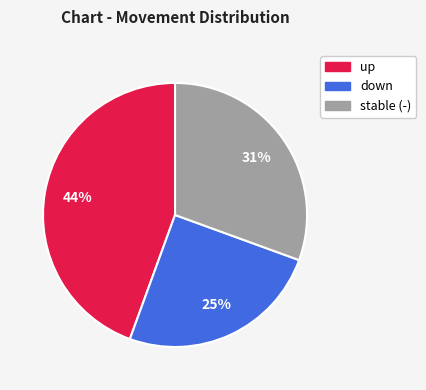

To the nearest percent, what is the average slice percentage?

33%